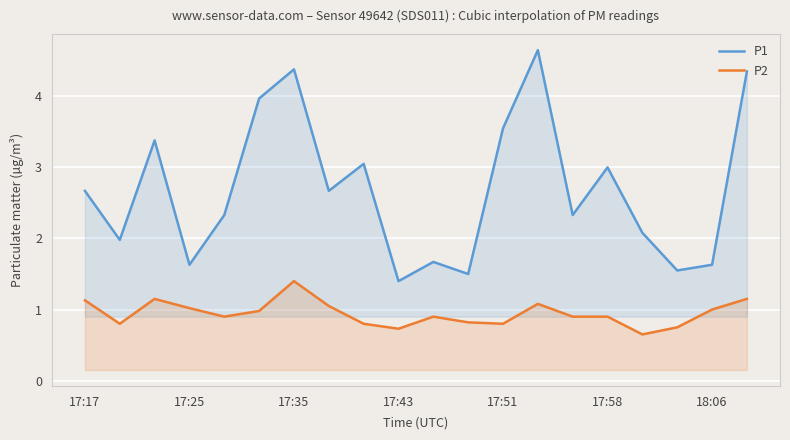

Which series has the largest range (max minus min)?

P1